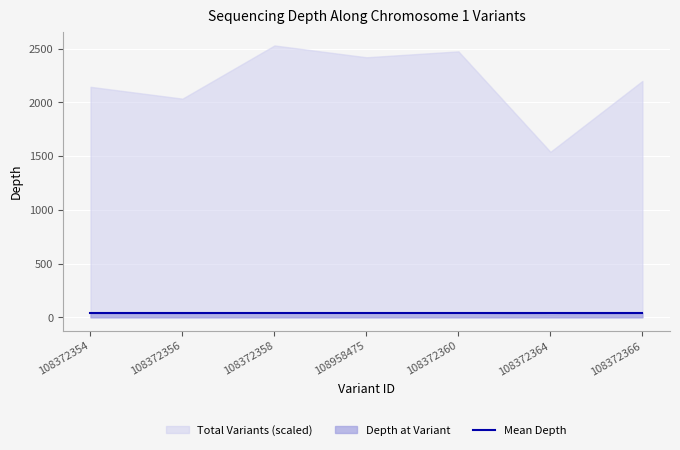

What is the sum of all start values?

1189766763